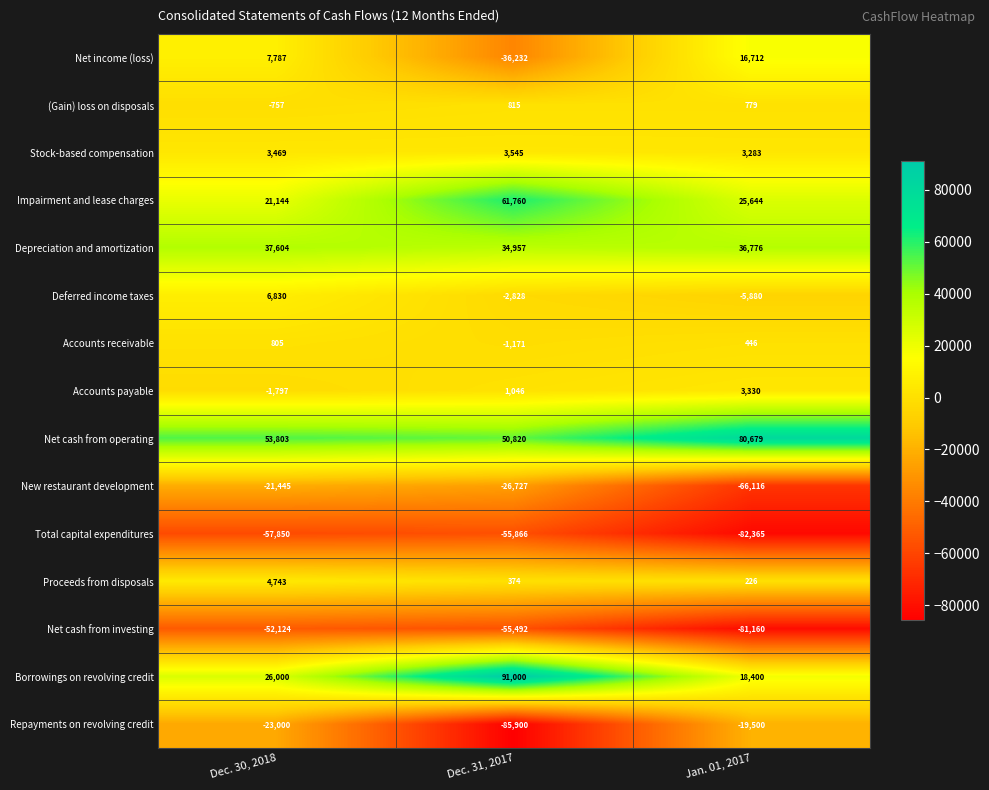

What is the difference between the highest and lowest values at Dec. 30, 2018?

111653